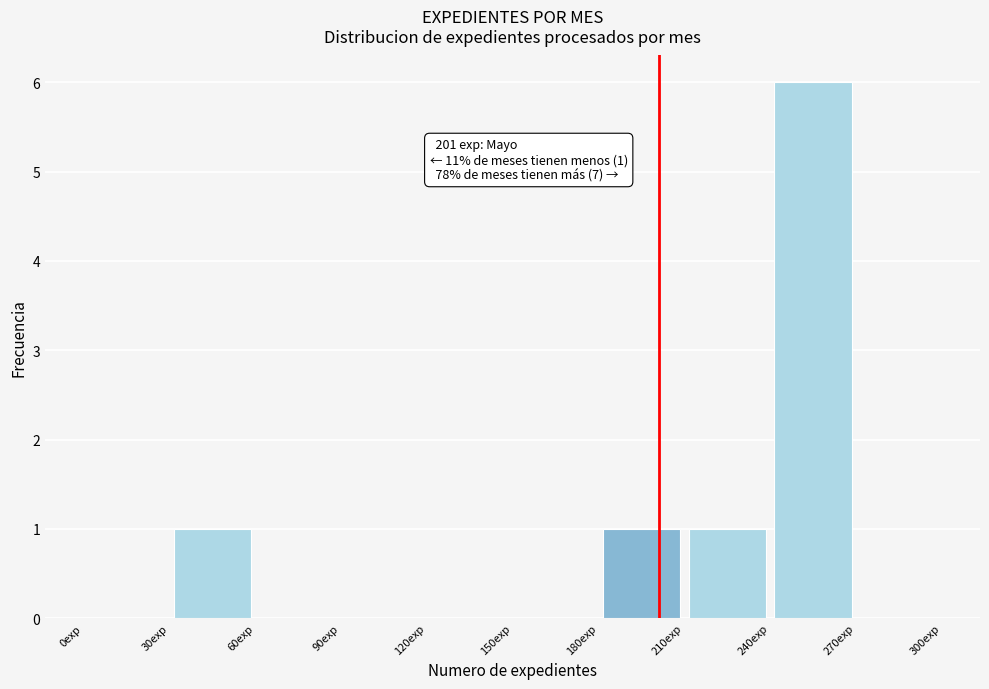

Over which range of the x-axis is the bar tallest?

240 to 270